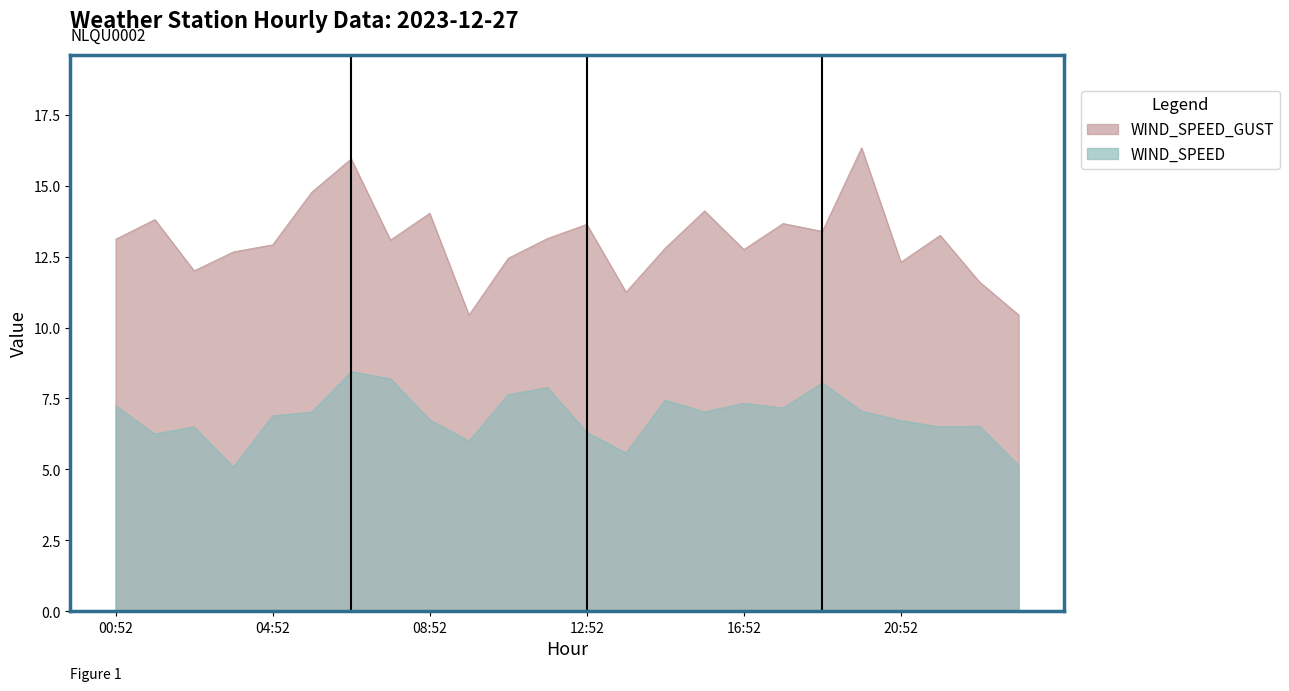

What is the label of the 22nd point from the left?

21:52